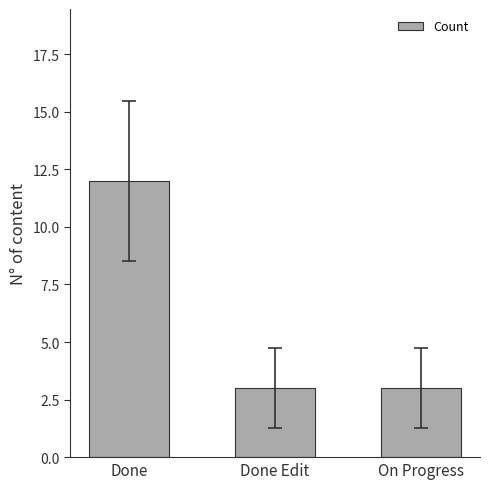

True or false: the data shows 2 at On Progress.

False